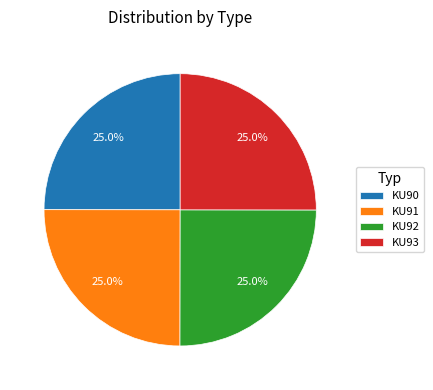

To the nearest percent, what is the average slice percentage?

25%